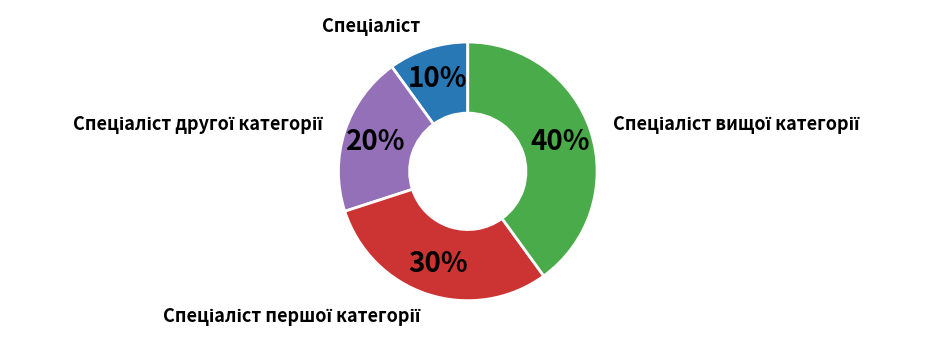

Is there a majority slice in this chart?

No